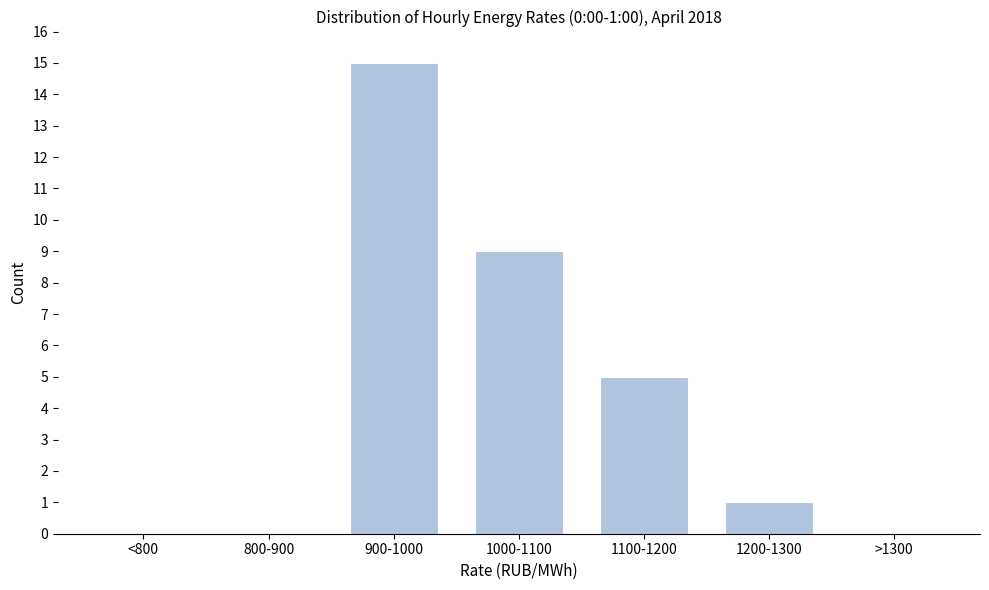

Reading right to left, what are all the values shown in this chart?

>1300=0	1200-1300=1	1100-1200=5	1000-1100=9	900-1000=15	800-900=0	<800=0